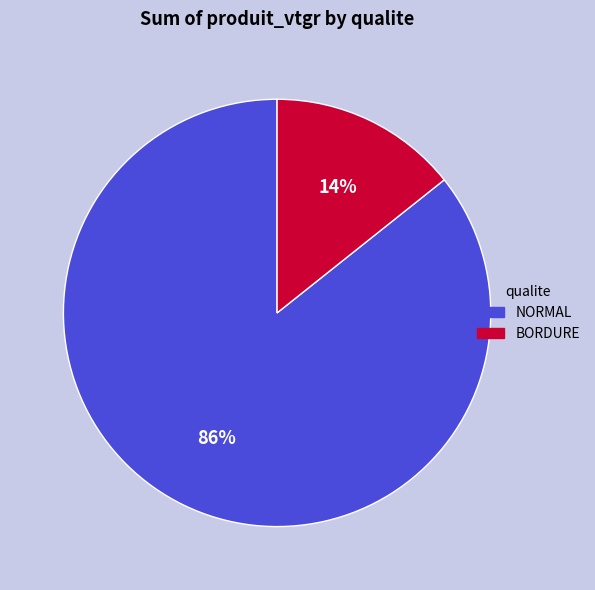

To the nearest percent, what is the average slice percentage?

50%